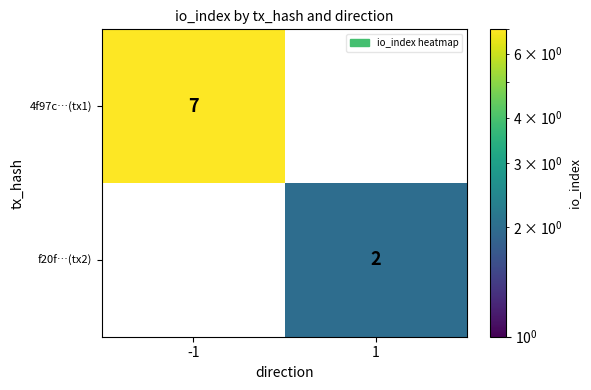

The value of 4f97c…(tx1) at -1 is 11. True or false?

False